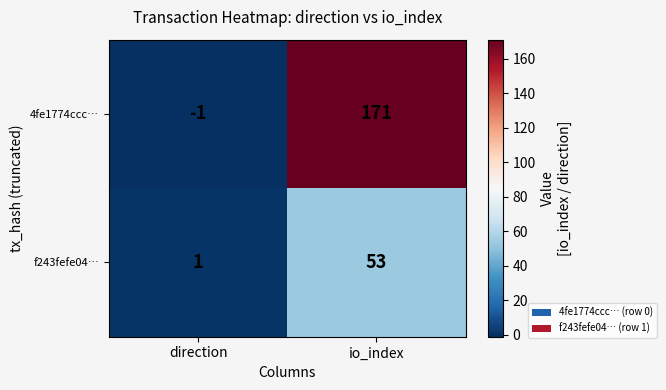

At how many categories does at least one series exceed 141?

1